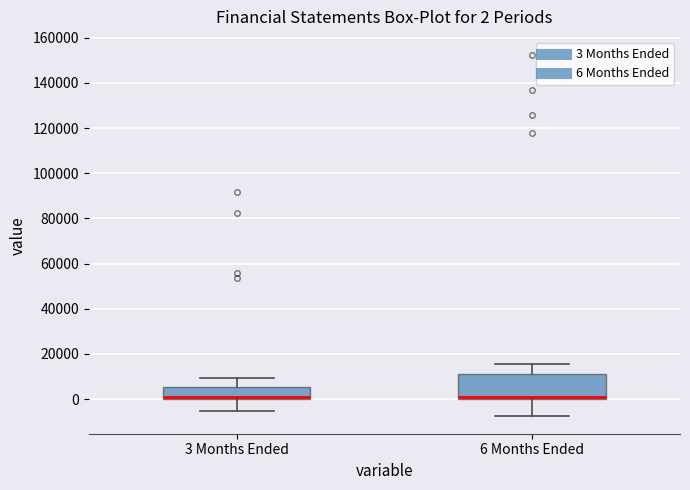

Comparing the boxes themselves (not the whiskers), which one is the tallest?

6 Months Ended